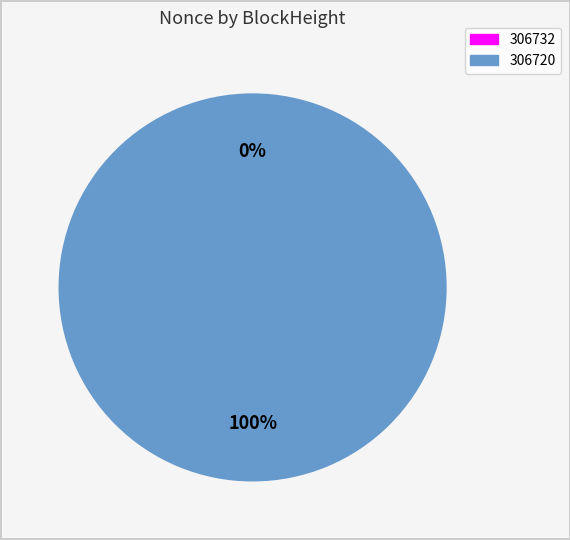

How many slices are in this pie chart?

2